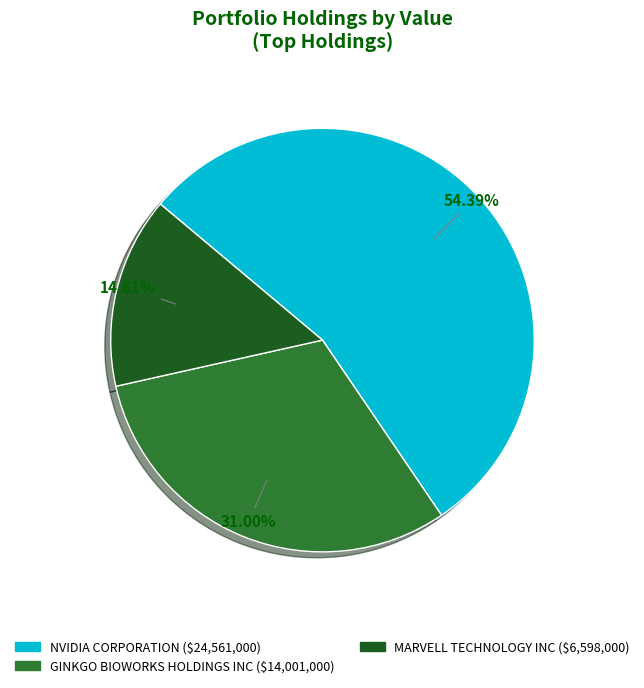

Is MARVELL TECHNOLOGY INC the majority of the pie?

No